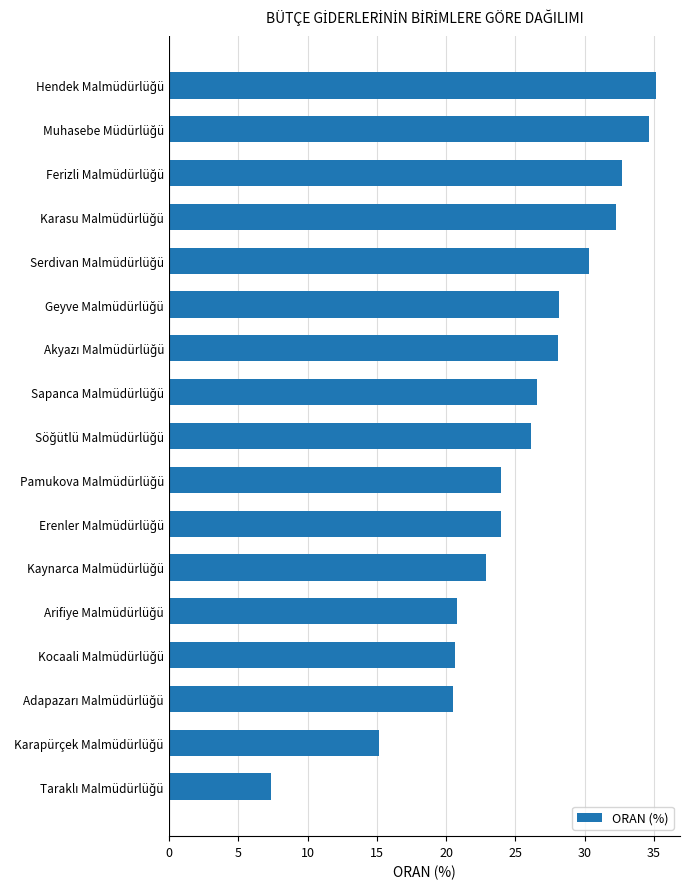

What is the average value?

25.2